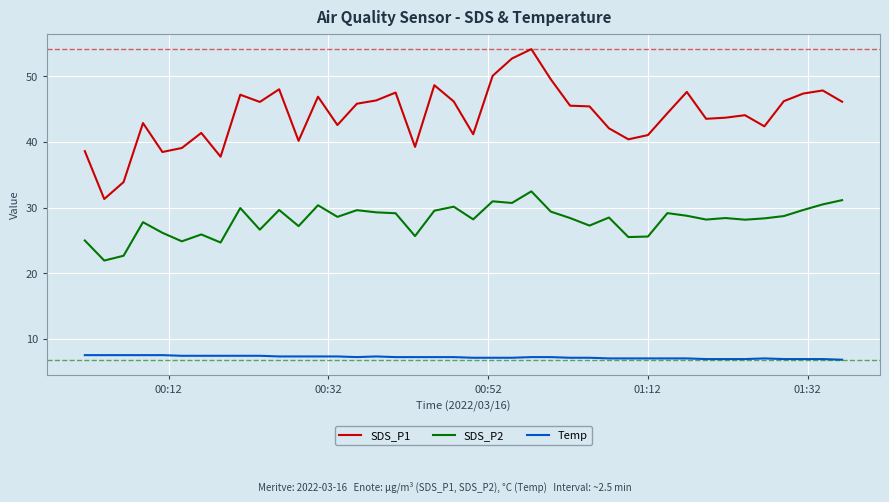

Rank the series by their maximum value, from highest to lowest.

SDS_P1, SDS_P2, Temp